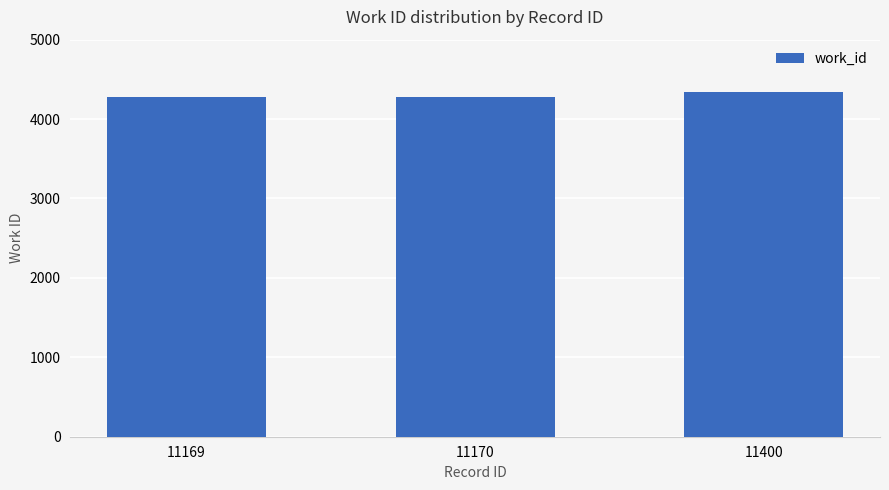

What is the sum of the values at 11400 and 11169?

8618